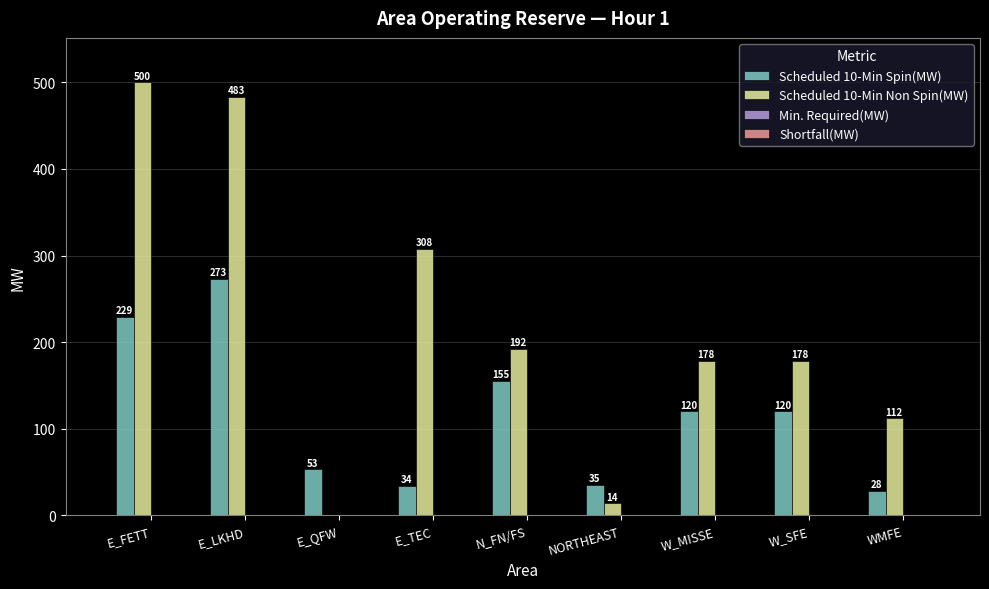

Is it true that Scheduled 10-Min Non Spin(MW) equals 182 at WMFE?

False